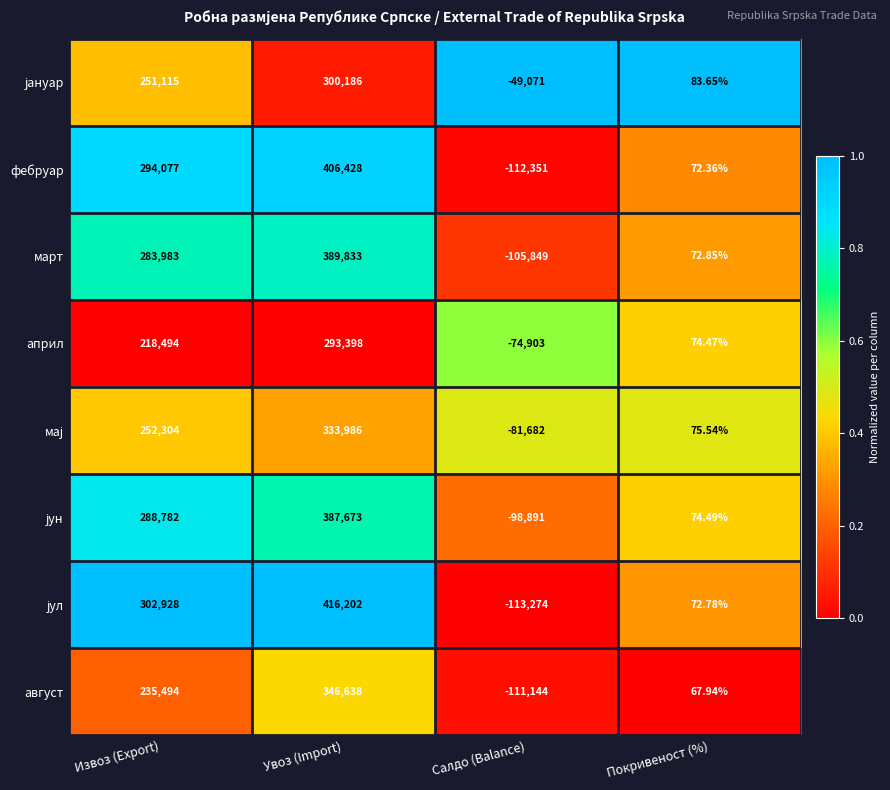

How many distinct data groups are displayed?

8